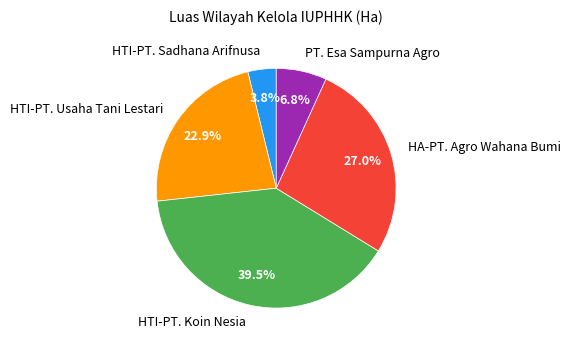

True or false: HTI-PT. Sadhana Arifnusa accounts for 11% of the total.

False